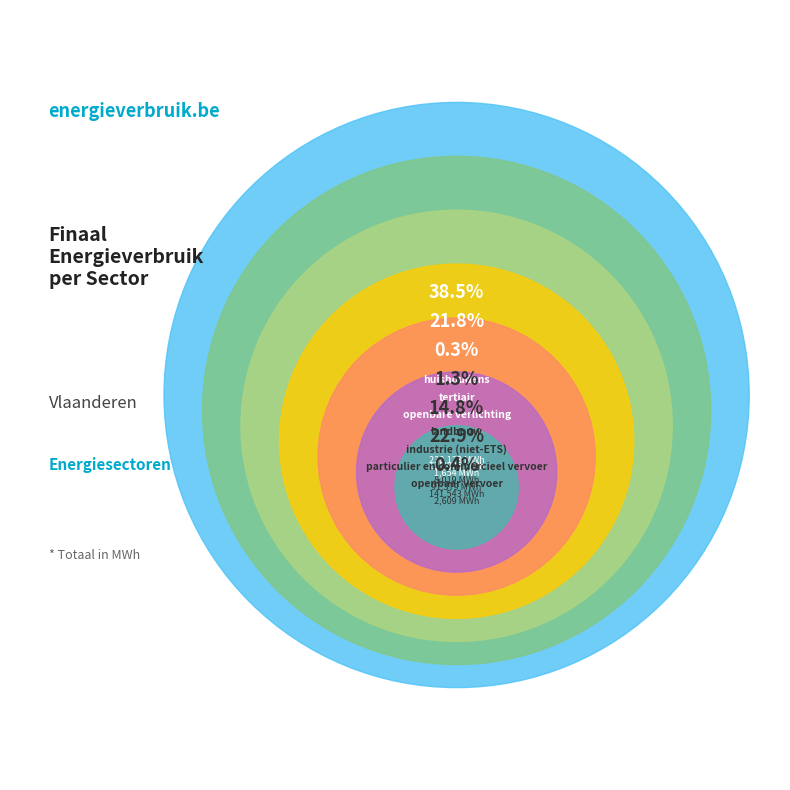

How many segments does this pie chart have?

7